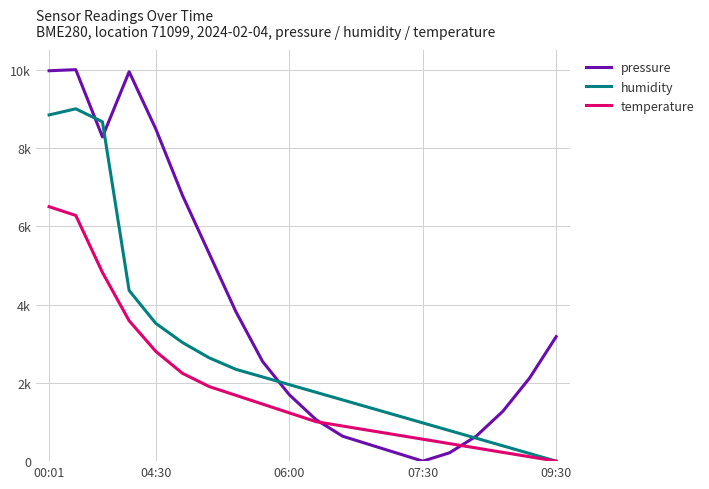

At which label does temperature reach its peak?

00:01